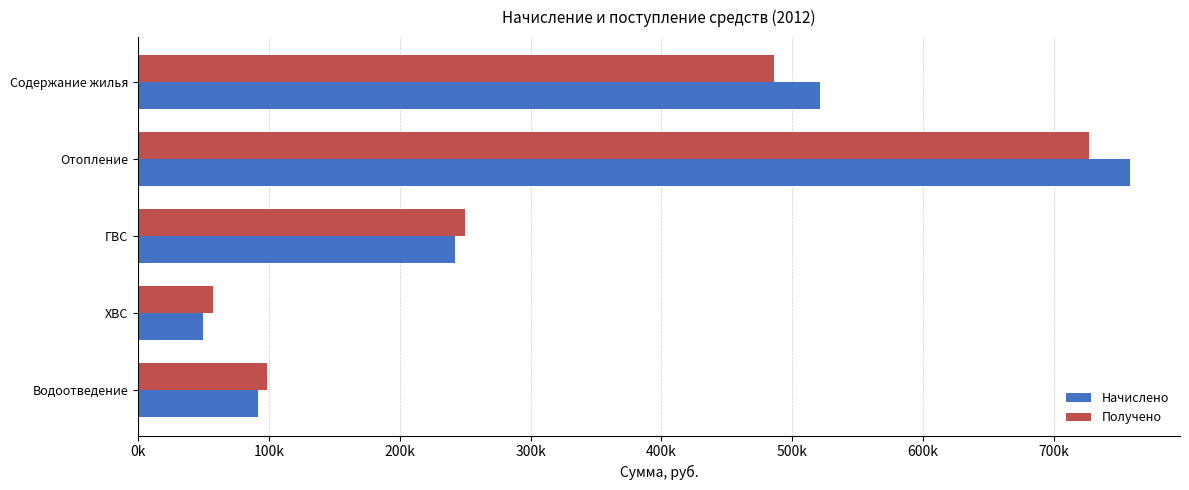

What is the difference between the second highest and second lowest values in the Получено series?

387869.6